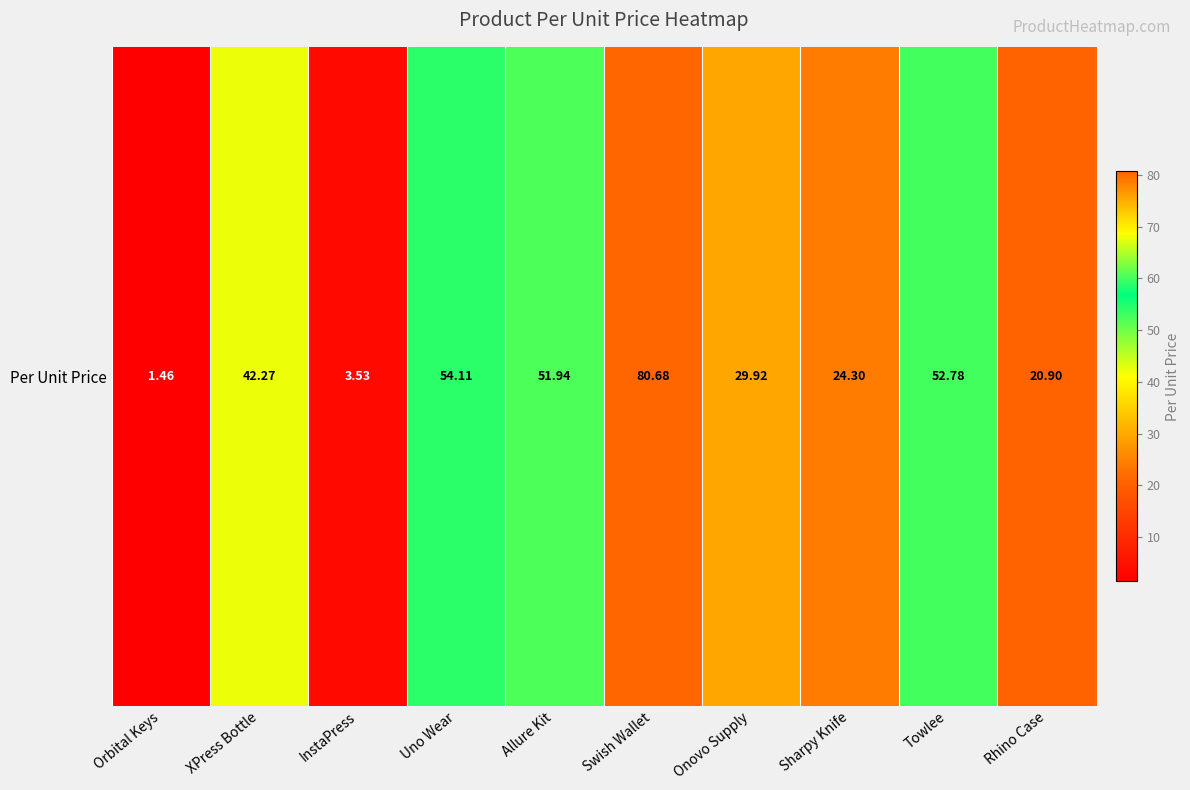

Is it true that the value at Swish Wallet is 80.7?

True